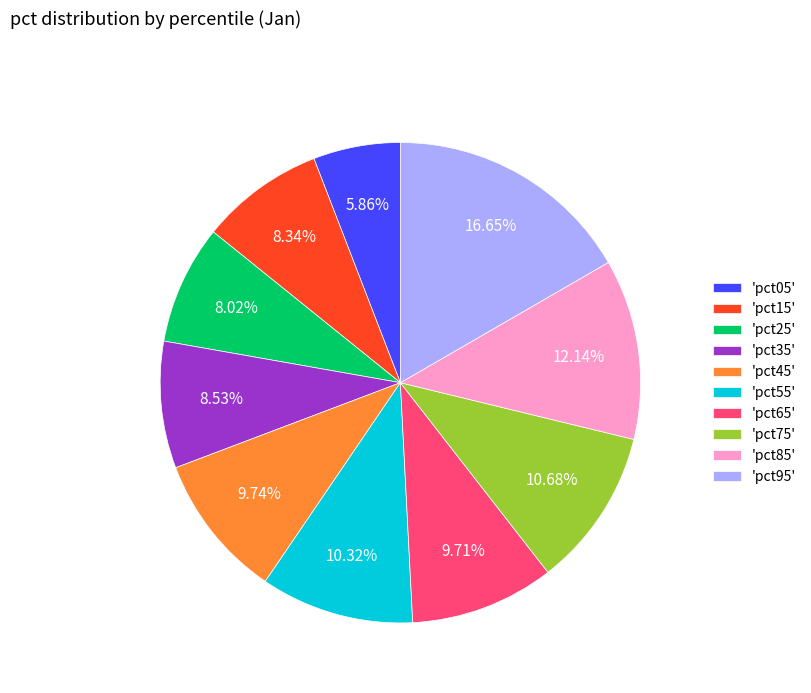

Which has a higher value, 'pct95' or 'pct45'?

'pct95'